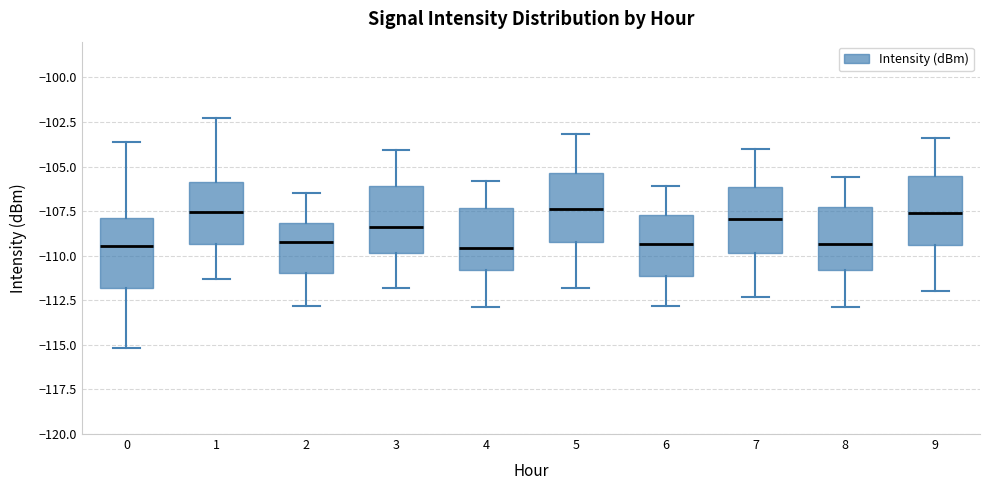

Reading left to right, read every box against the y-axis: the position of its median line, the range the box covers, and the ends of its whiskers. The values are not printed on the chart, so give them approximately, as read against the axis.

0: median -109.5, box -112.0 to -108.0, whiskers -115.0 to -103.5
1: median -107.5, box -109.5 to -106.0, whiskers -111.5 to -102.5
2: median -109.0, box -111.0 to -108.0, whiskers -113.0 to -106.5
3: median -108.5, box -110.0 to -106.0, whiskers -112.0 to -104.0
4: median -109.5, box -111.0 to -107.5, whiskers -113.0 to -106.0
5: median -107.5, box -109.0 to -105.5, whiskers -112.0 to -103.0
6: median -109.5, box -111.0 to -107.5, whiskers -113.0 to -106.0
7: median -108.0, box -110.0 to -106.0, whiskers -112.5 to -104.0
8: median -109.5, box -111.0 to -107.5, whiskers -113.0 to -105.5
9: median -107.5, box -109.5 to -105.5, whiskers -112.0 to -103.5